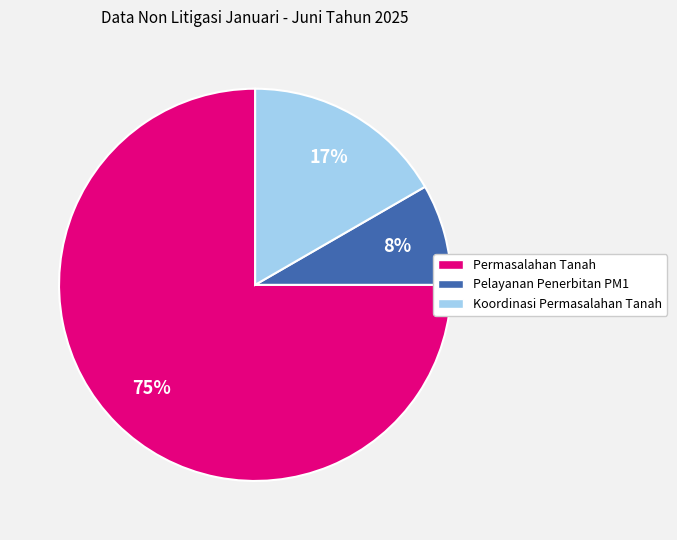

Which slice represents more than half of the pie?

Permasalahan Tanah